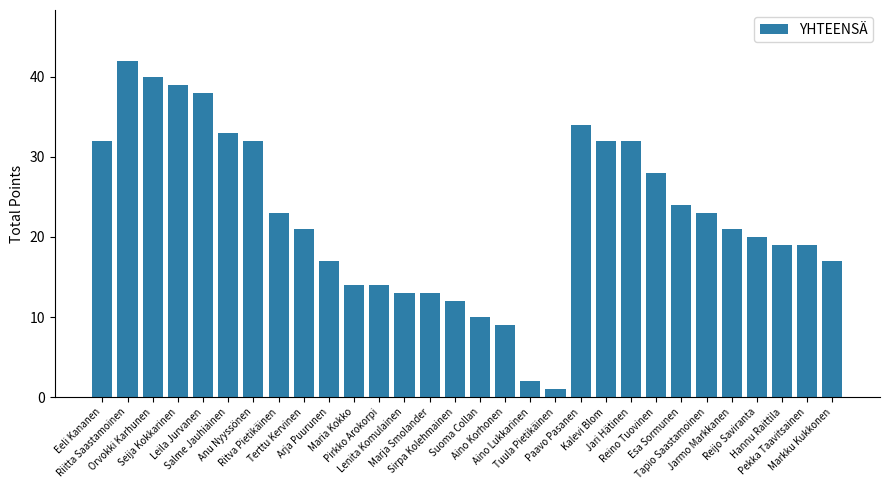

Reading left to right, list all the values displayed in this chart.

32	42	40	39	38	33	32	23	21	17	14	14	13	13	12	10	9	2	1	34	32	32	28	24	23	21	20	19	19	17